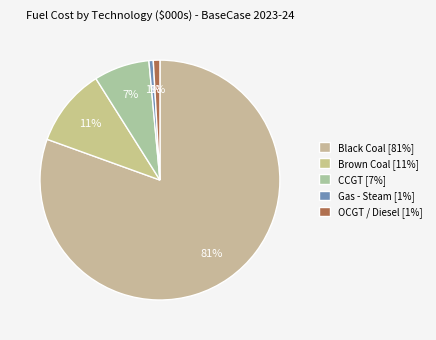

Count the number of slices in the pie.

5